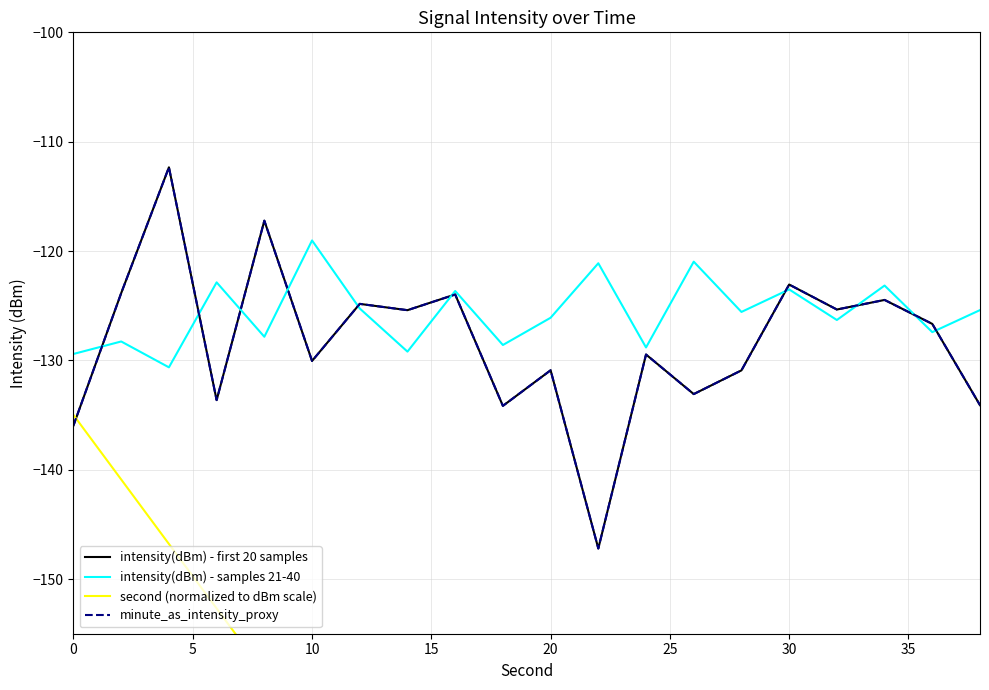

List the series in order of their peak value, highest first.

intensity(dBm) - first 20 samples, minute_as_intensity_proxy, intensity(dBm) - samples 21-40, second (normalized to dBm scale)